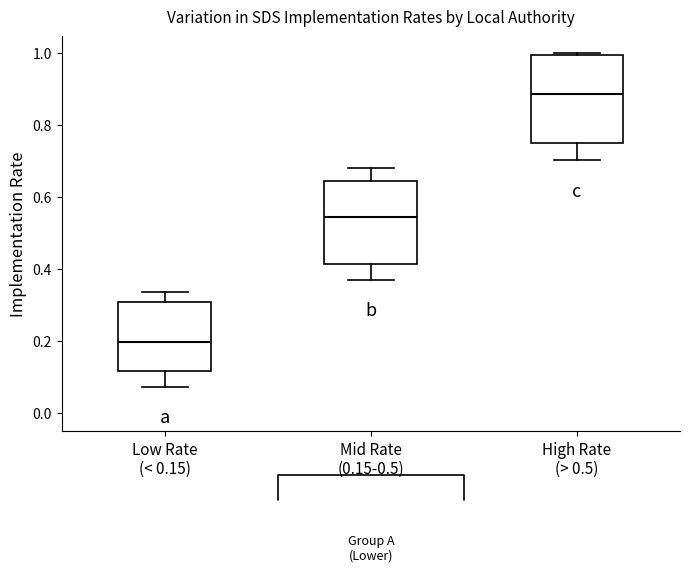

Reading left to right, transcribe this box plot: for each box, give where its median line is, the range the box spans, and where its two whiskers end, as read against the y-axis. The values are not printed on the chart, so give them approximately, as read against the axis.

Low Rate (< 0.15): median 0.20, box 0.12 to 0.30, whiskers 0.08 to 0.34
Mid Rate (0.15-0.5): median 0.54, box 0.42 to 0.64, whiskers 0.38 to 0.68
High Rate (> 0.5): median 0.88, box 0.74 to 1.00, whiskers 0.70 to 1.00